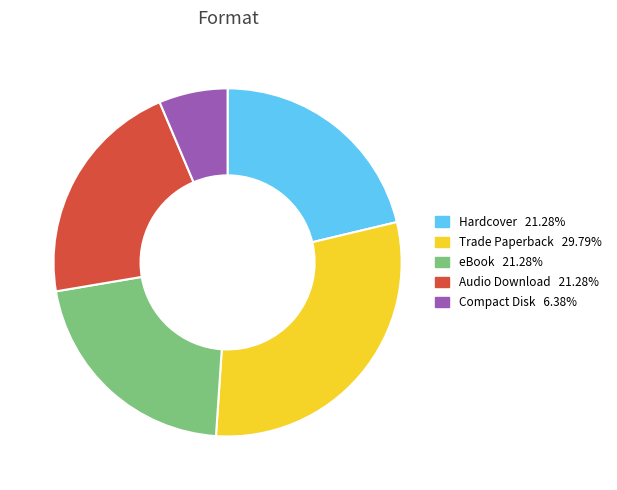

Do eBook and Trade Paperback together represent more than half of the pie?

Yes